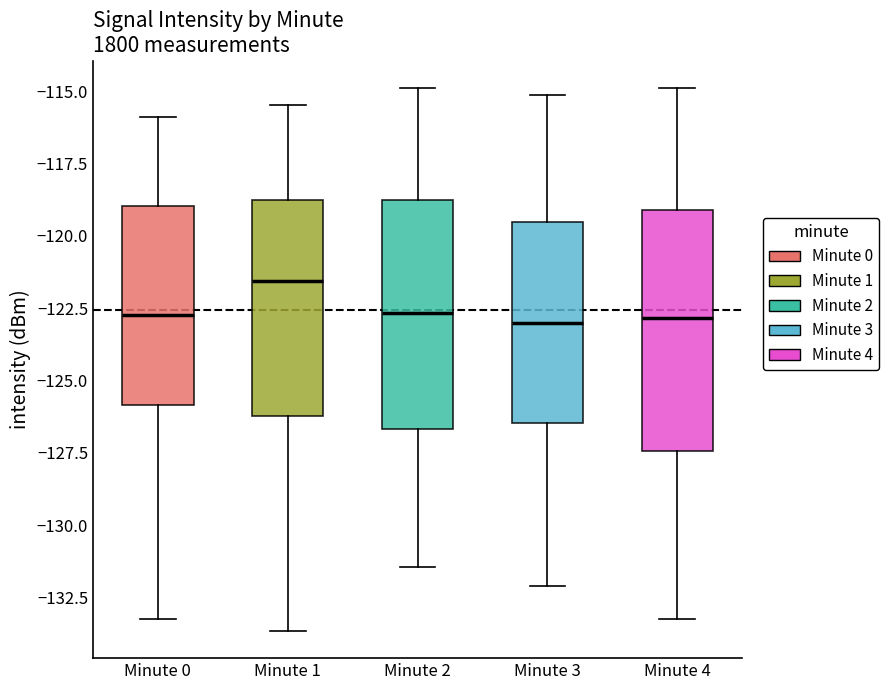

Reading left to right, transcribe this box plot: for each box, give where its median line is, the range the box spans, and where its two whiskers end, as read against the y-axis. The values are not printed on the chart, so give them approximately, as read against the axis.

Minute 0: median -122.5, box -126.0 to -119.0, whiskers -133.0 to -116.0
Minute 1: median -121.5, box -126.0 to -119.0, whiskers -133.5 to -115.5
Minute 2: median -122.5, box -126.5 to -119.0, whiskers -131.5 to -115.0
Minute 3: median -123.0, box -126.5 to -119.5, whiskers -132.0 to -115.0
Minute 4: median -123.0, box -127.5 to -119.0, whiskers -133.0 to -115.0